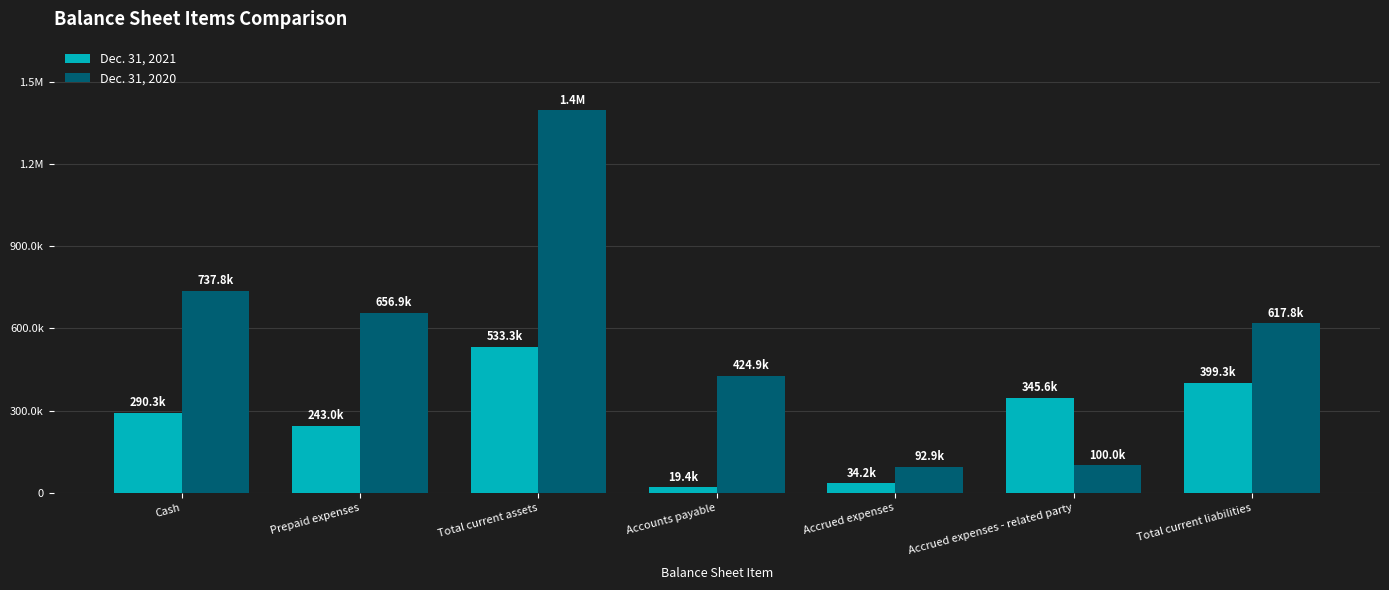

What is the difference between the maximum and minimum values in the Dec. 31, 2020 series?

1301795